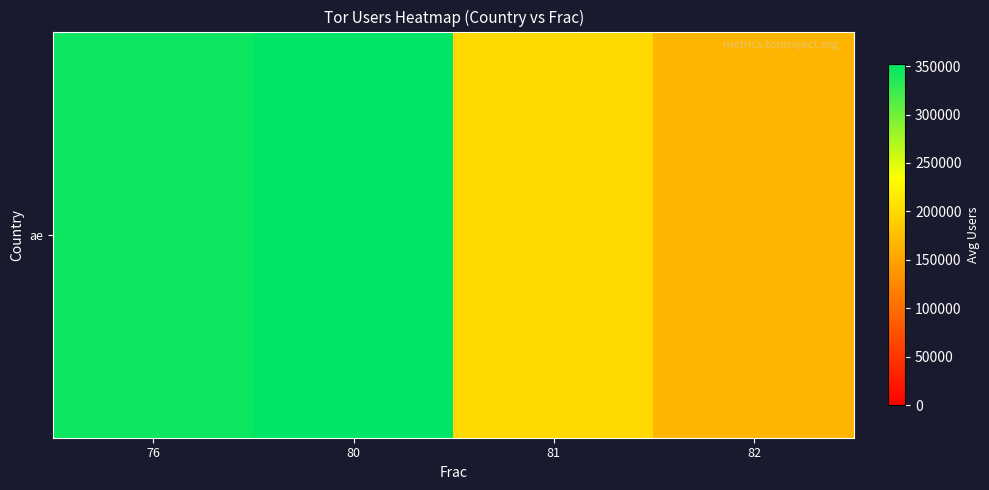

Rank the categories by value from lowest to highest.

82, 81, 76, 80